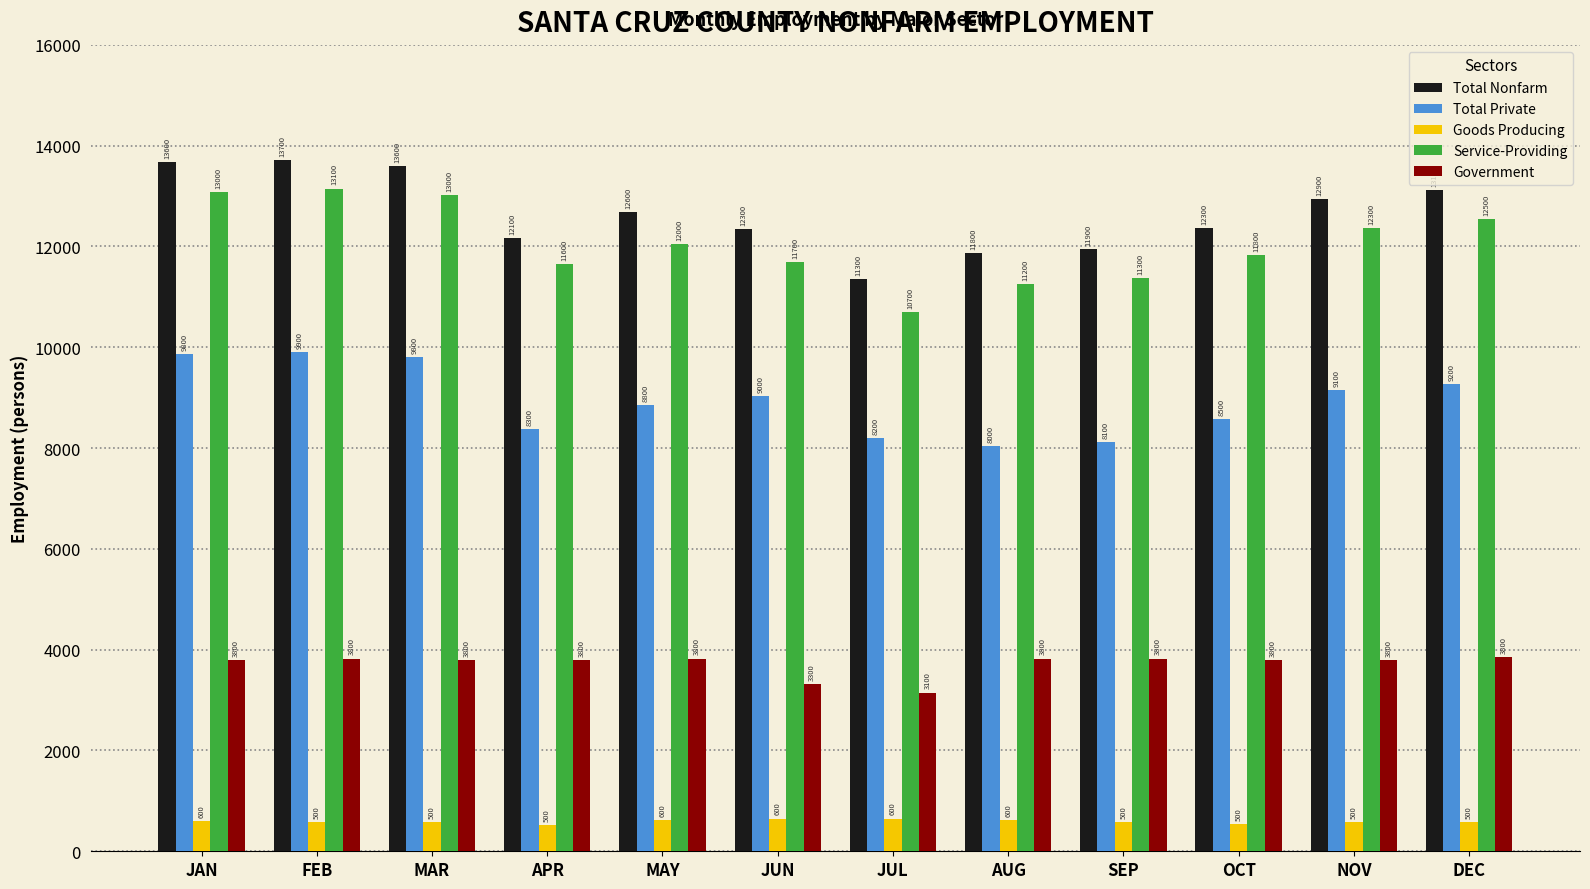

What is the sum of all Total Private values?

107200